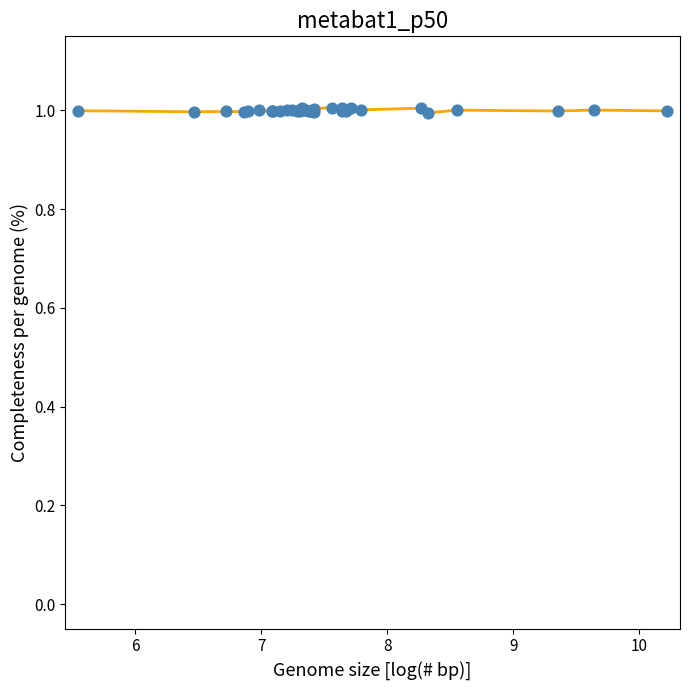

What is the smallest value displayed?

1.0